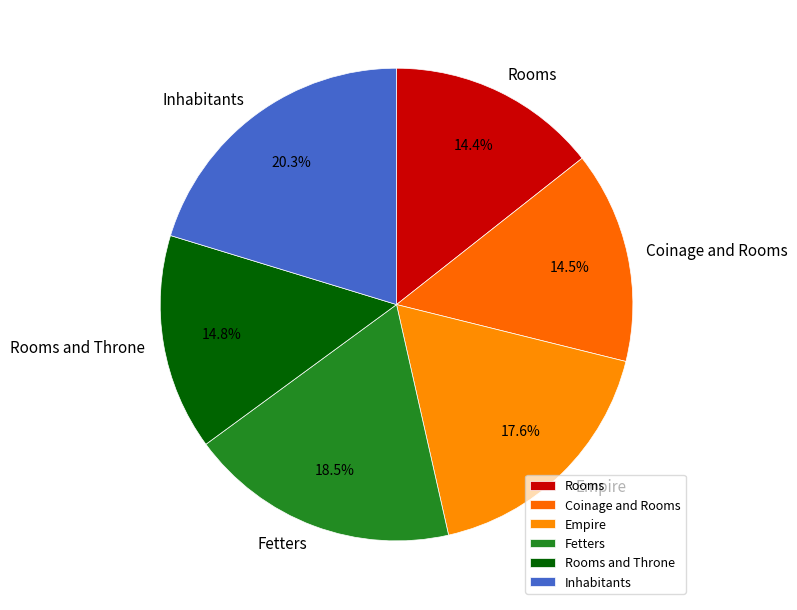

Which slice is the largest?

Inhabitants